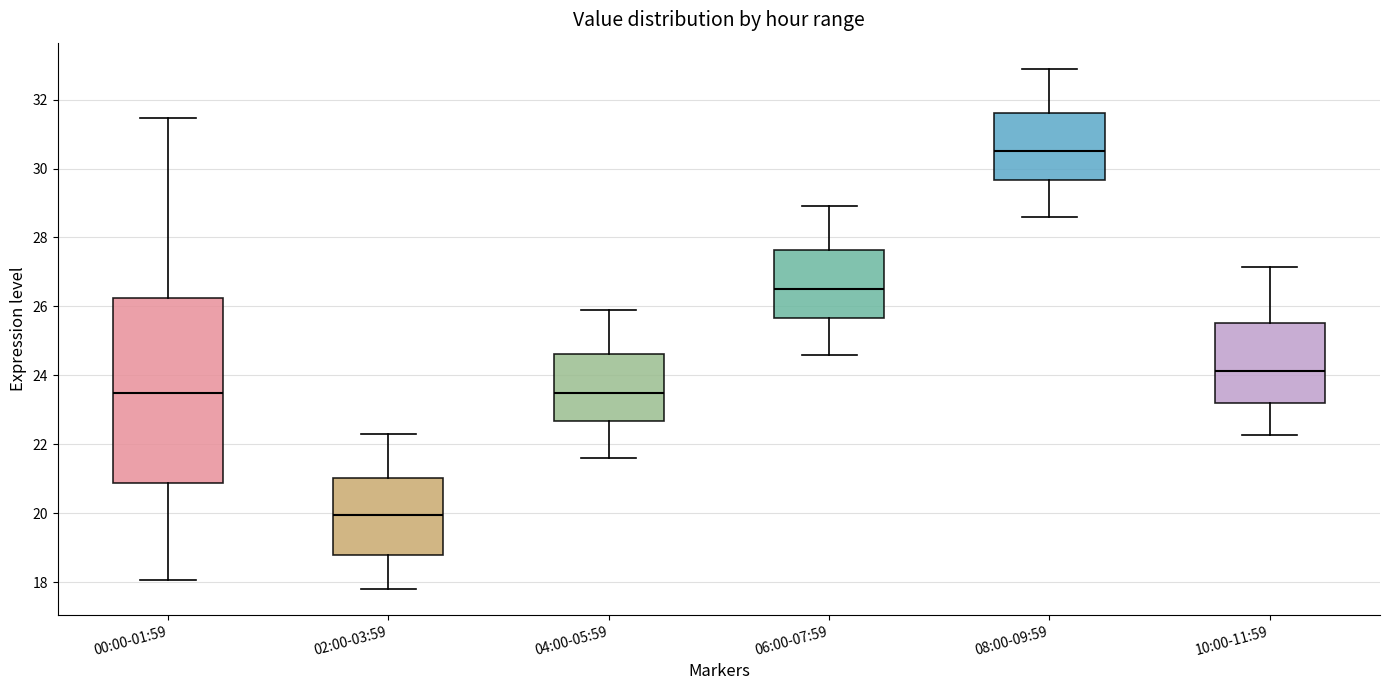

Where does the upper whisker of the box for 10:00-11:59 end on the y-axis? The values are not printed on the chart, so give them approximately, as read against the axis.

27.2